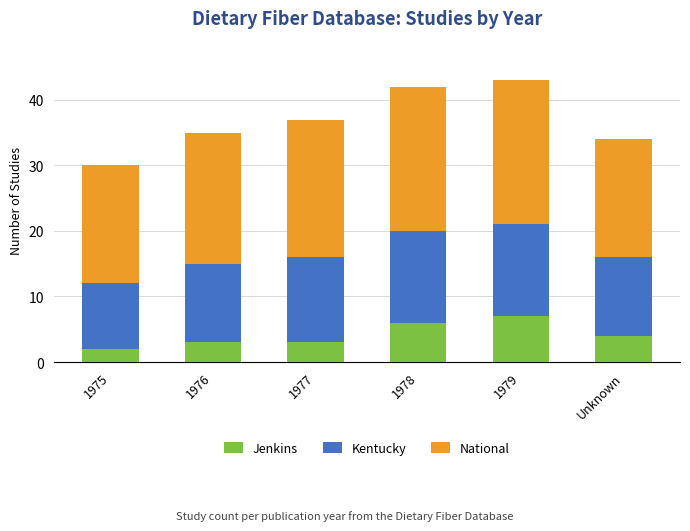

What is the total value across all series at 1975?

30